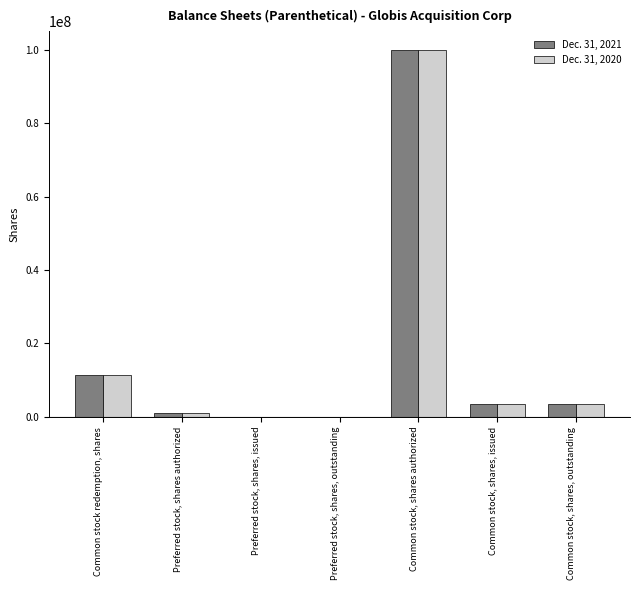

What is the difference between the Dec. 31, 2020 values at Common stock redemption, shares and Preferred stock, shares authorized?

10500000